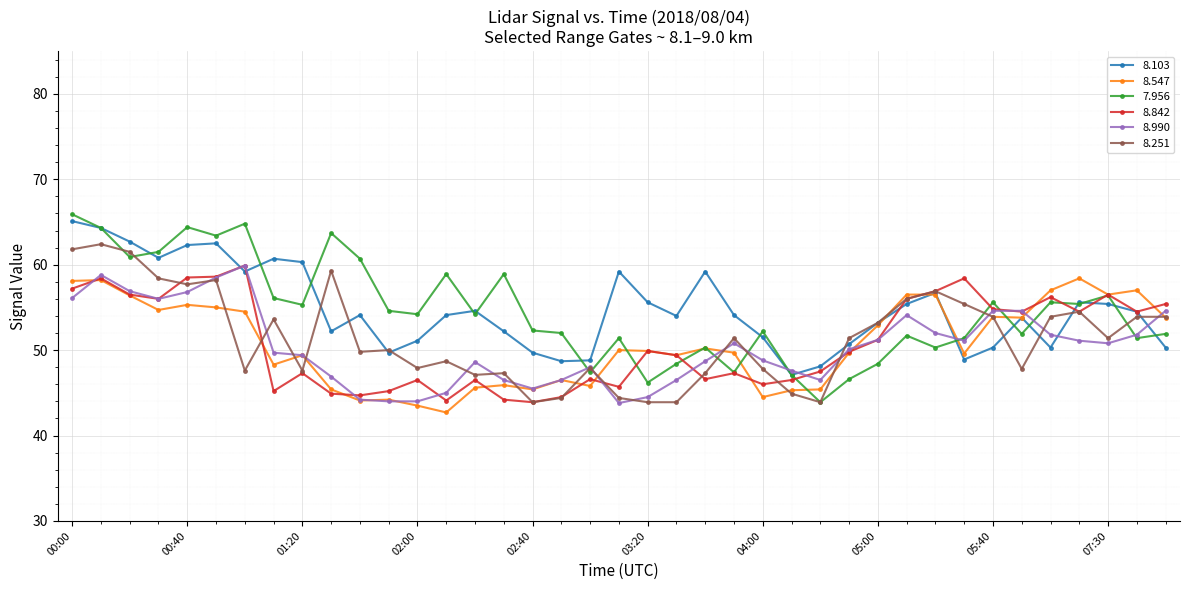

What are all the series names shown in the legend?

8.103, 8.547, 7.956, 8.842, 8.990, 8.251